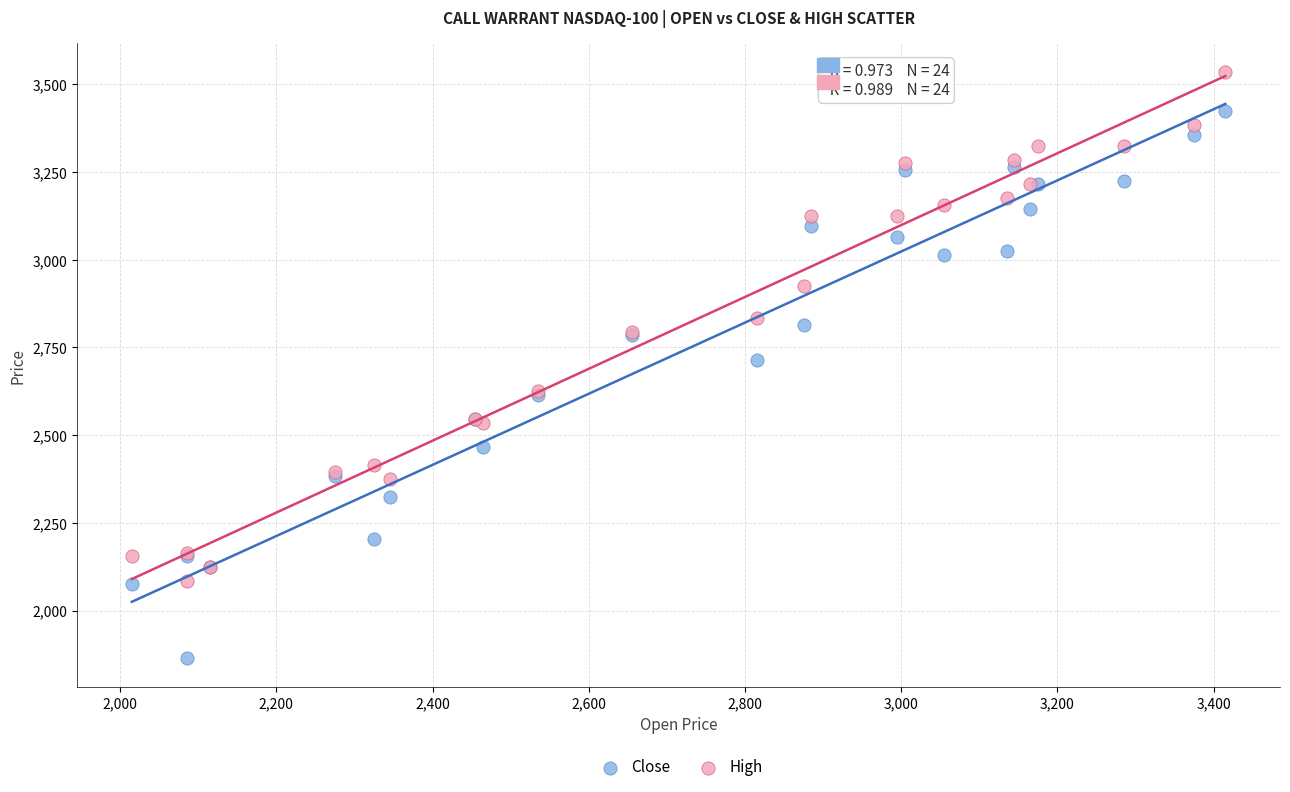

Which series contains the lowest Y value?

Close